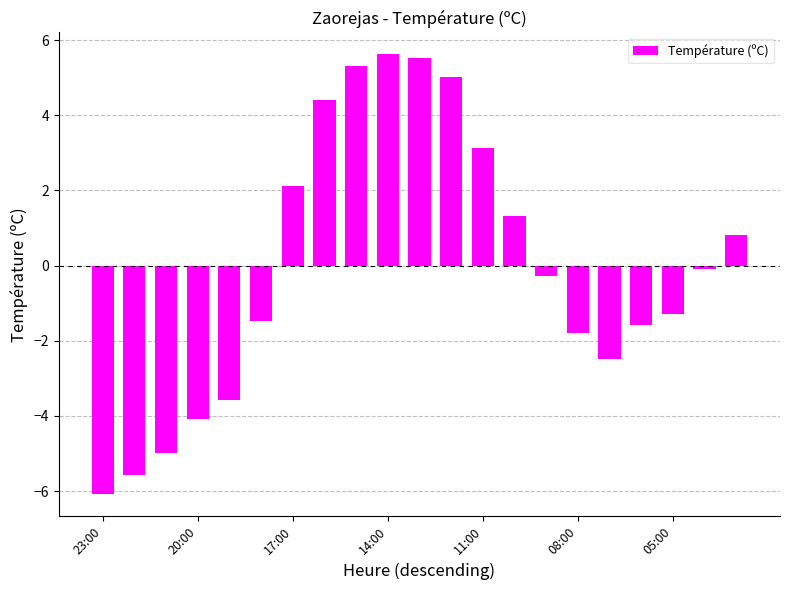

What is the maximum value shown in the chart?

5.6